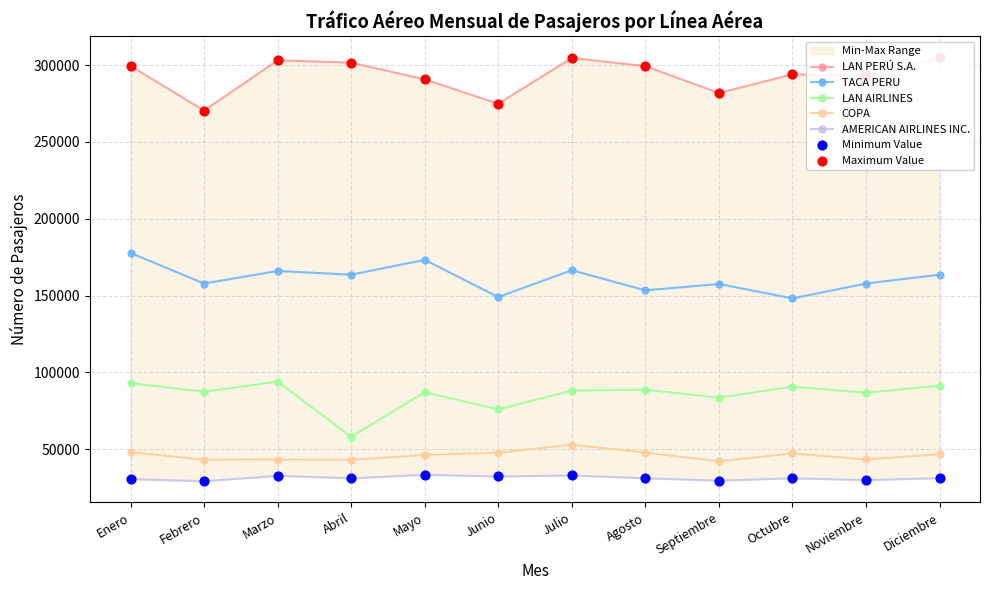

Is the value of LAN PERÚ S.A. at Julio greater than the value of LAN AIRLINES at Noviembre?

Yes